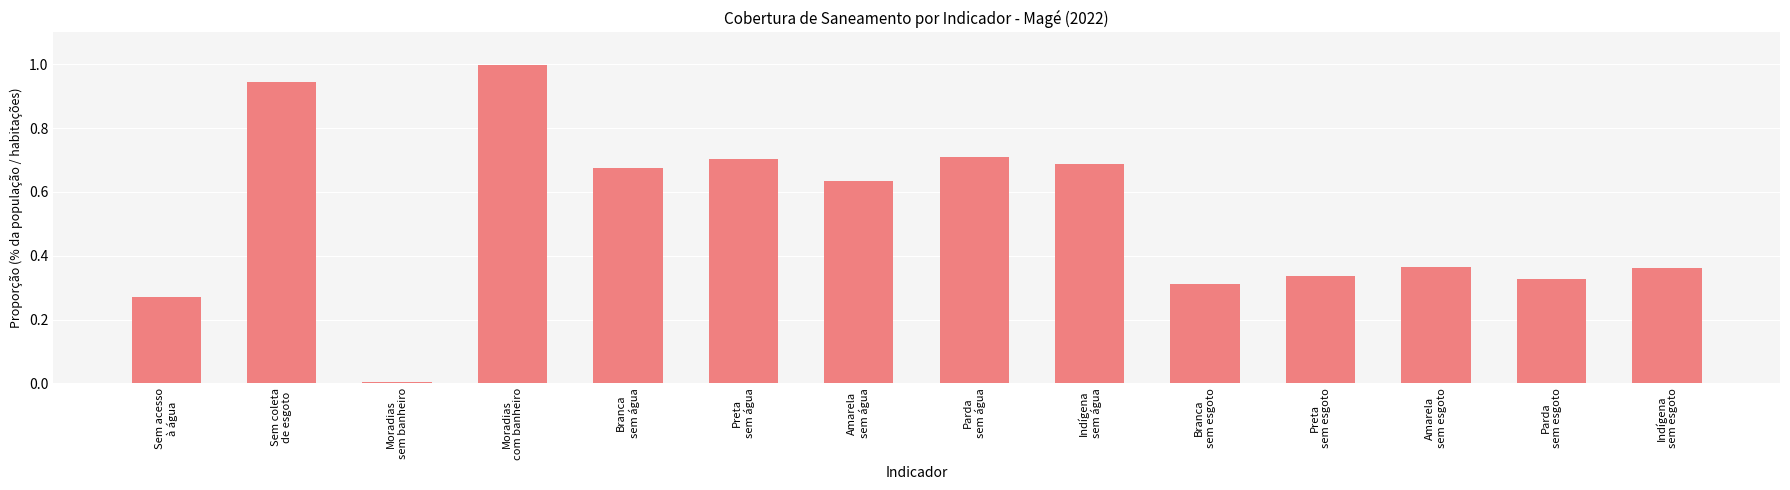

What is the greatest value displayed?

1.0